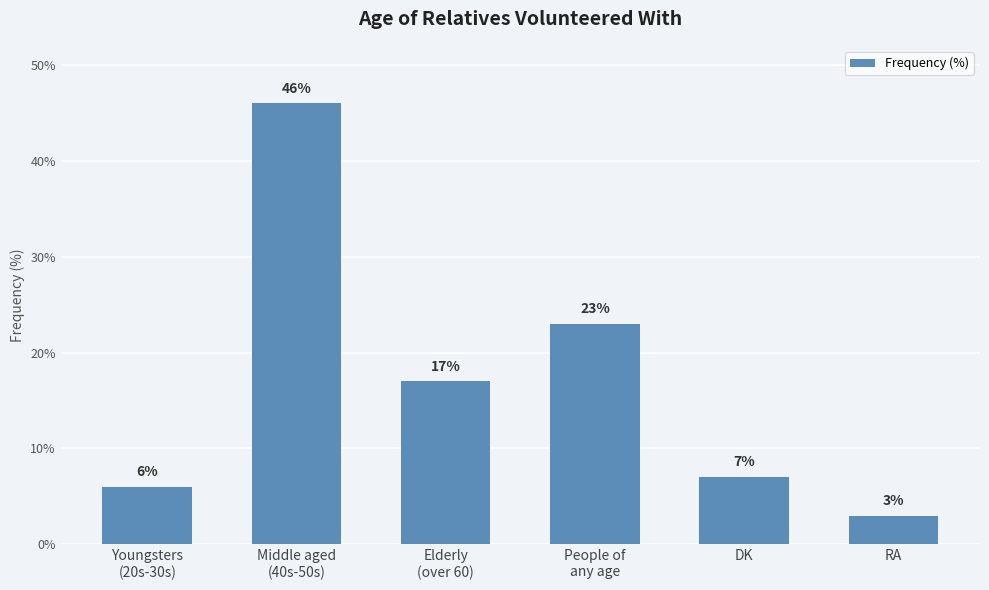

Are the bars horizontal?

No